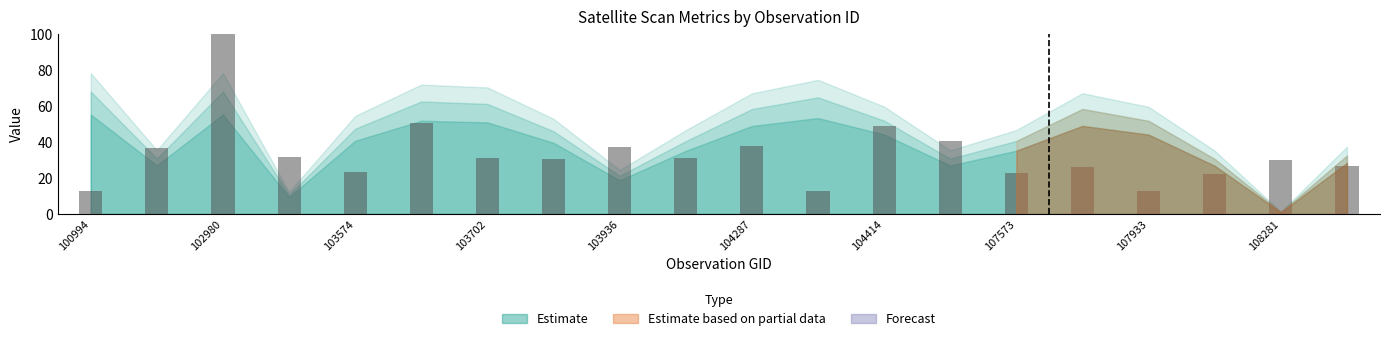

Is it true that the value at 104287 is 34.1?

False